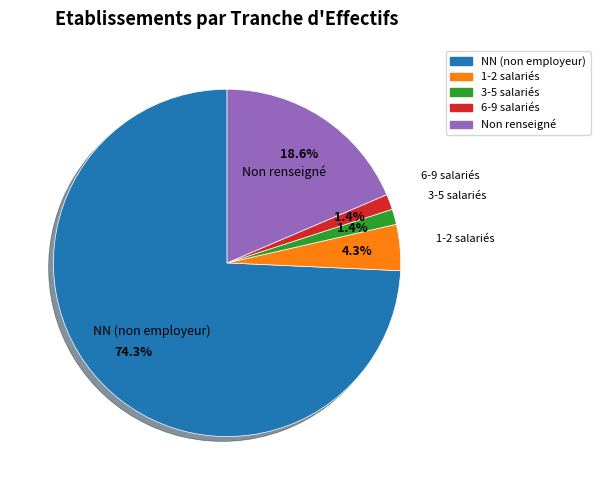

Which category accounts for the majority?

NN (non employeur)